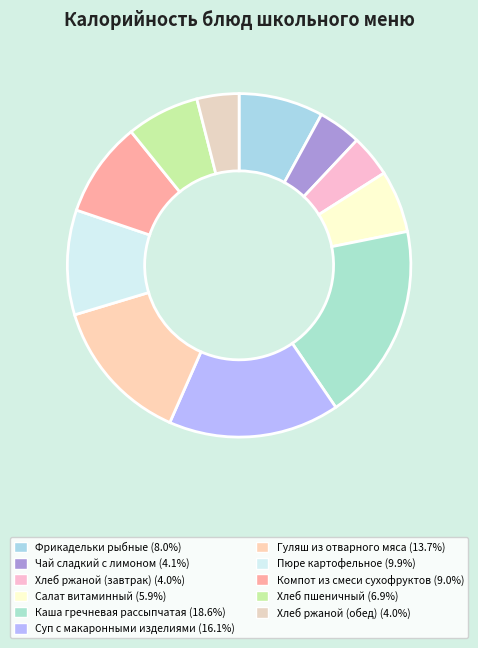

What percentage is NOT represented by Пюре картофельное?

90.1%